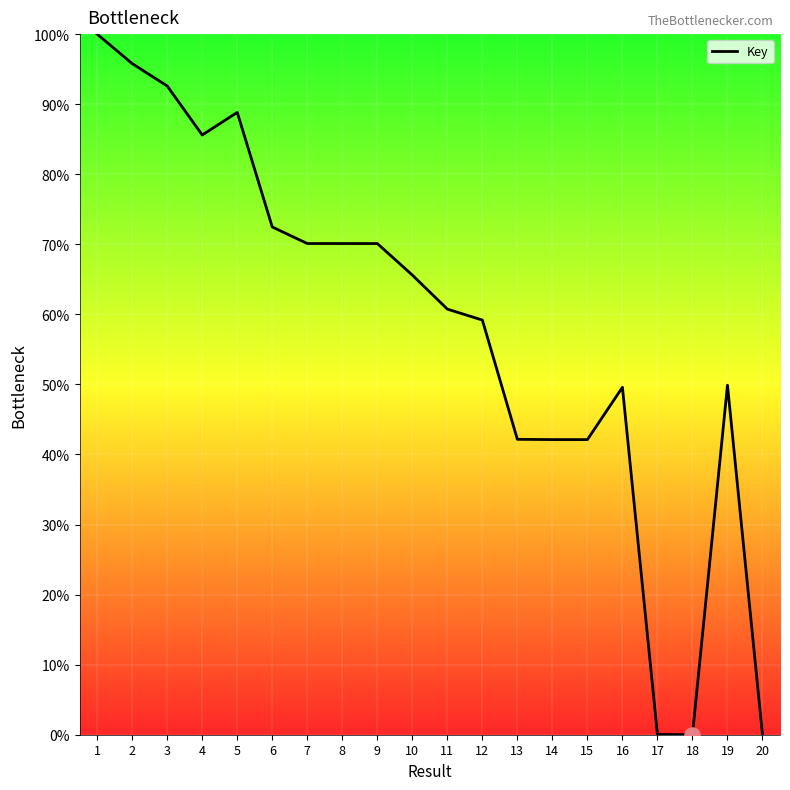

Approximately how many times larger is the value at 6 compared to 11?

1.2